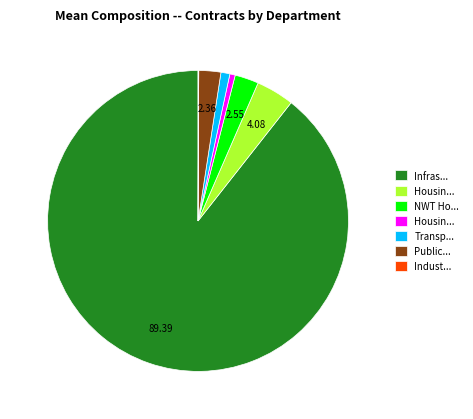

Is there a majority slice in this chart?

Yes